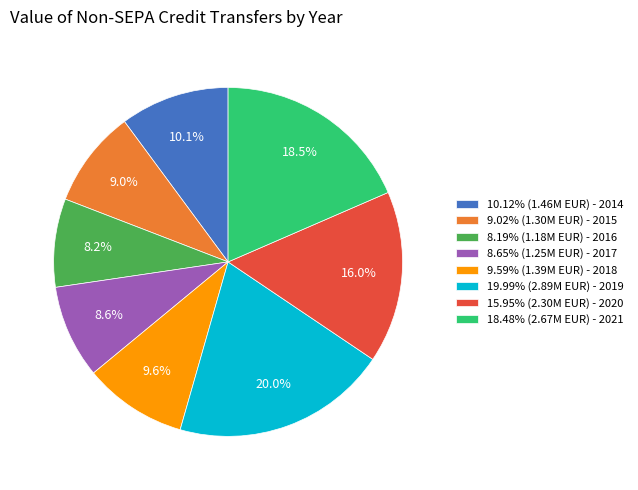

Approximately how many times larger is the value at 9.02% (1.30M EUR) - 2015 compared to 19.99% (2.89M EUR) - 2019?

0.5